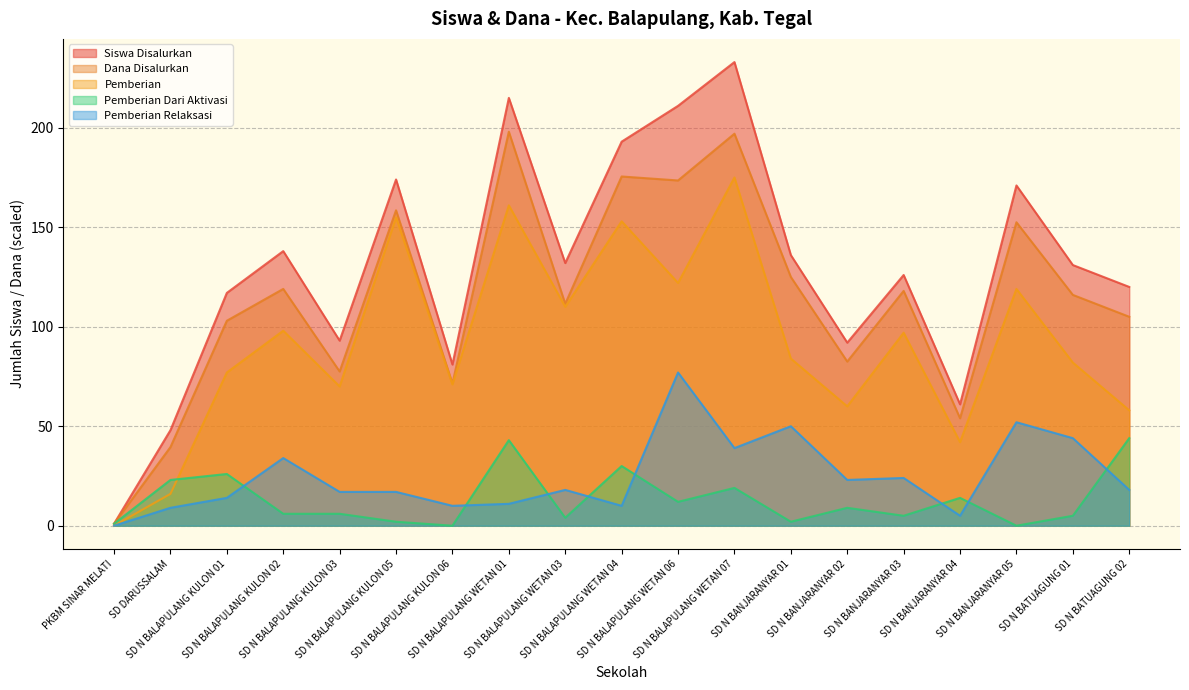

At which category does Dana Disalurkan reach its first local peak?

SD N BALAPULANG KULON 02